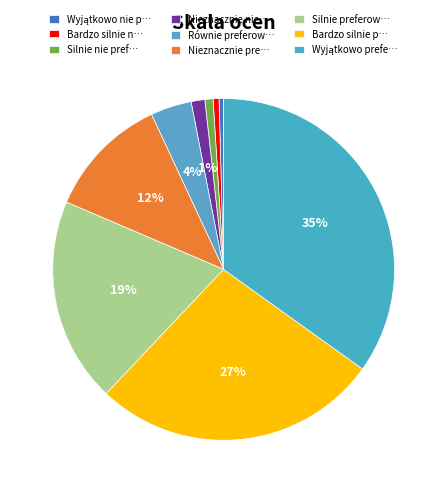

How many slices are in this pie chart?

9